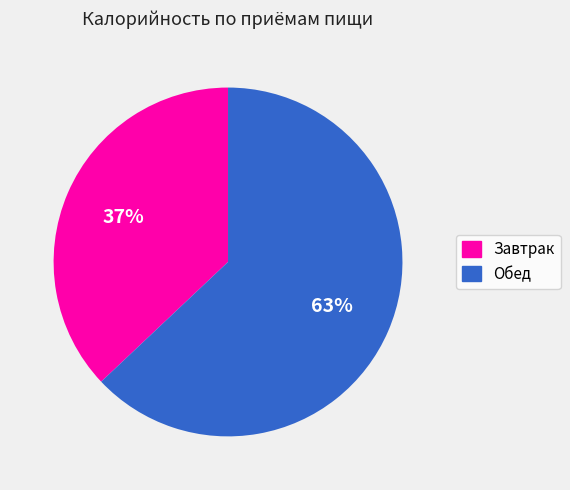

How many slices are in this pie chart?

2